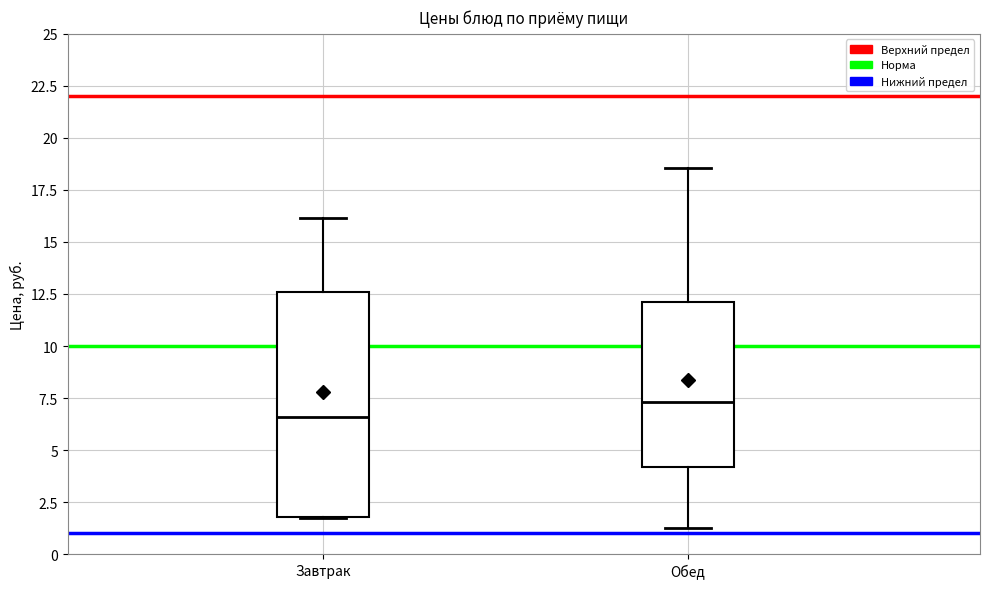

Where is the upper edge of the box for Завтрак on the y-axis? The values are not printed on the chart, so give them approximately, as read against the axis.

12.5